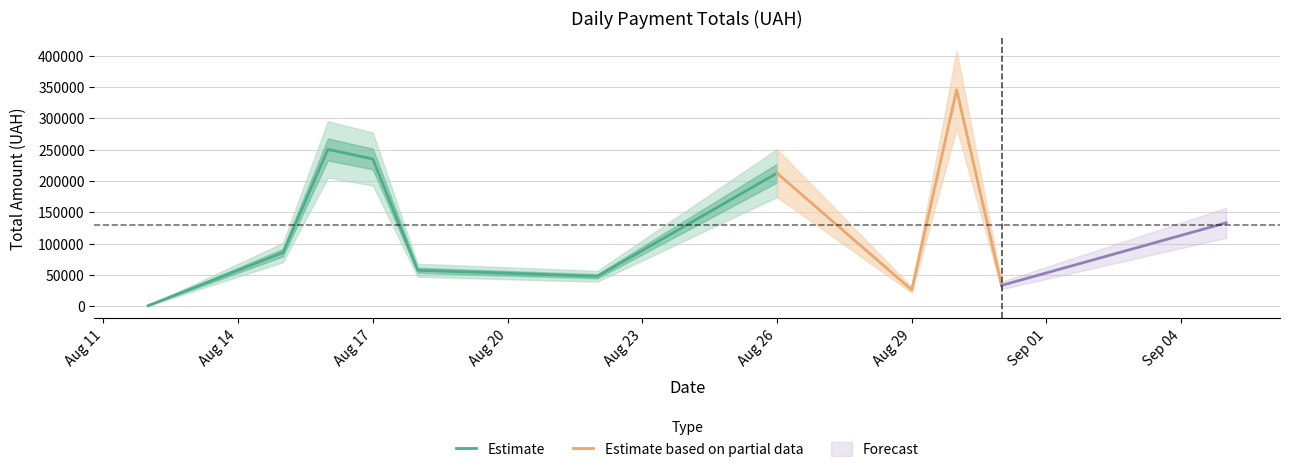

What is the highest value of the Estimate series?

250454.0